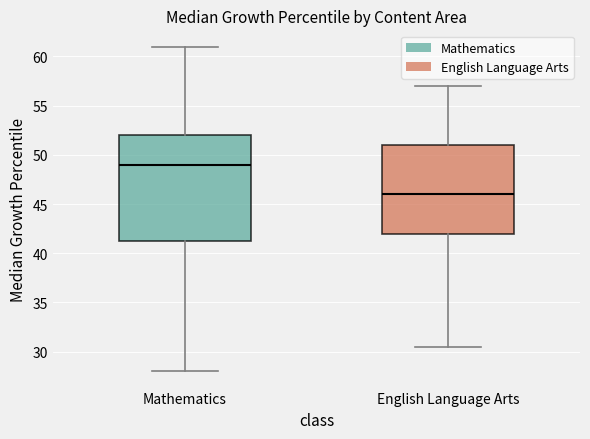

Where is the upper edge of the box for English Language Arts on the y-axis? The values are not printed on the chart, so give them approximately, as read against the axis.

51.0